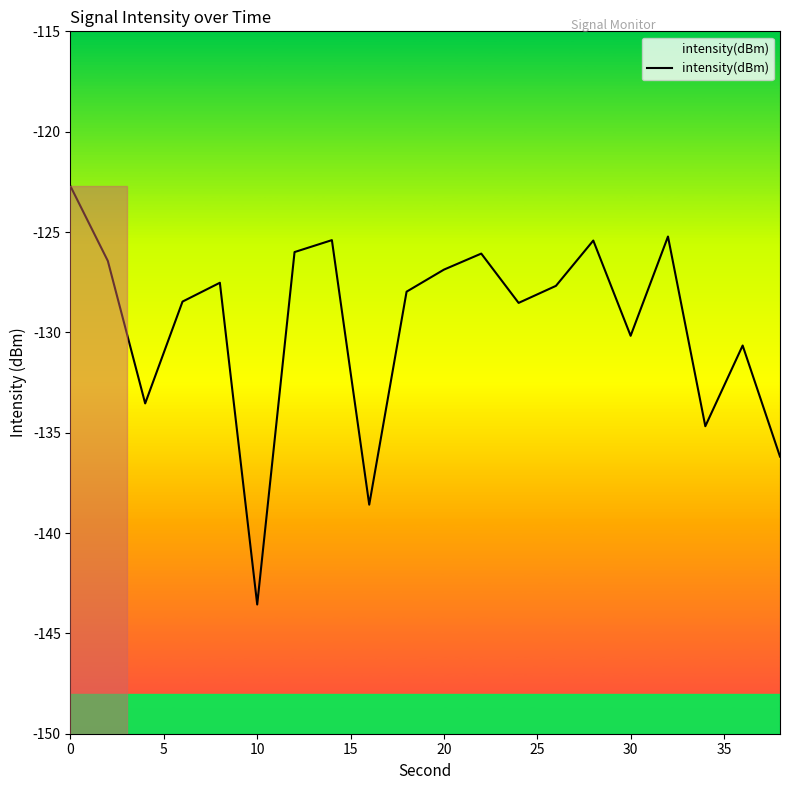

What is the difference between the values at 40 and 11?

12.5